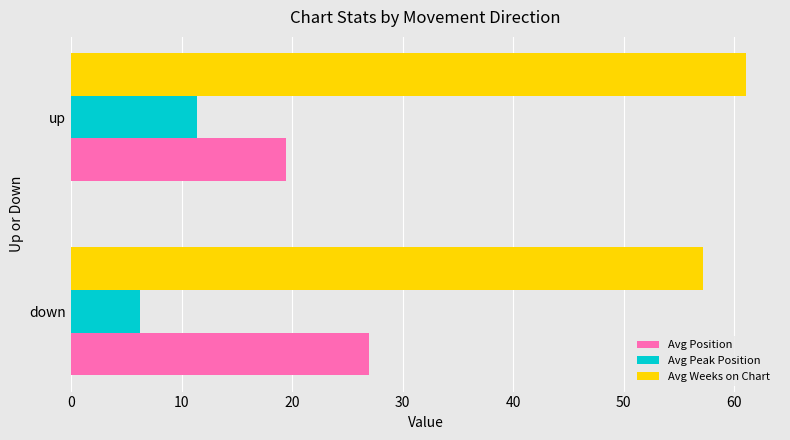

What is the greatest value displayed?

61.1